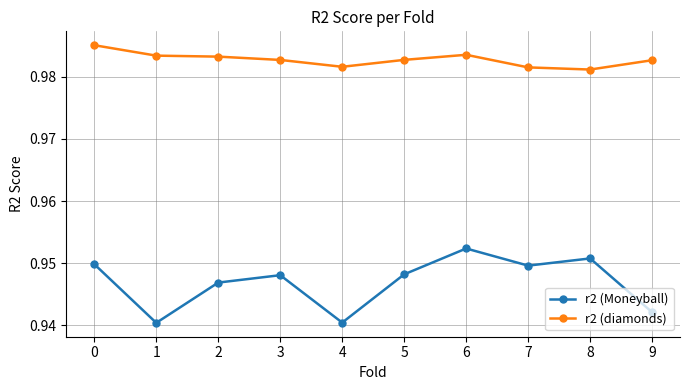

Which category has the highest value in the r2 (Moneyball) series?

6